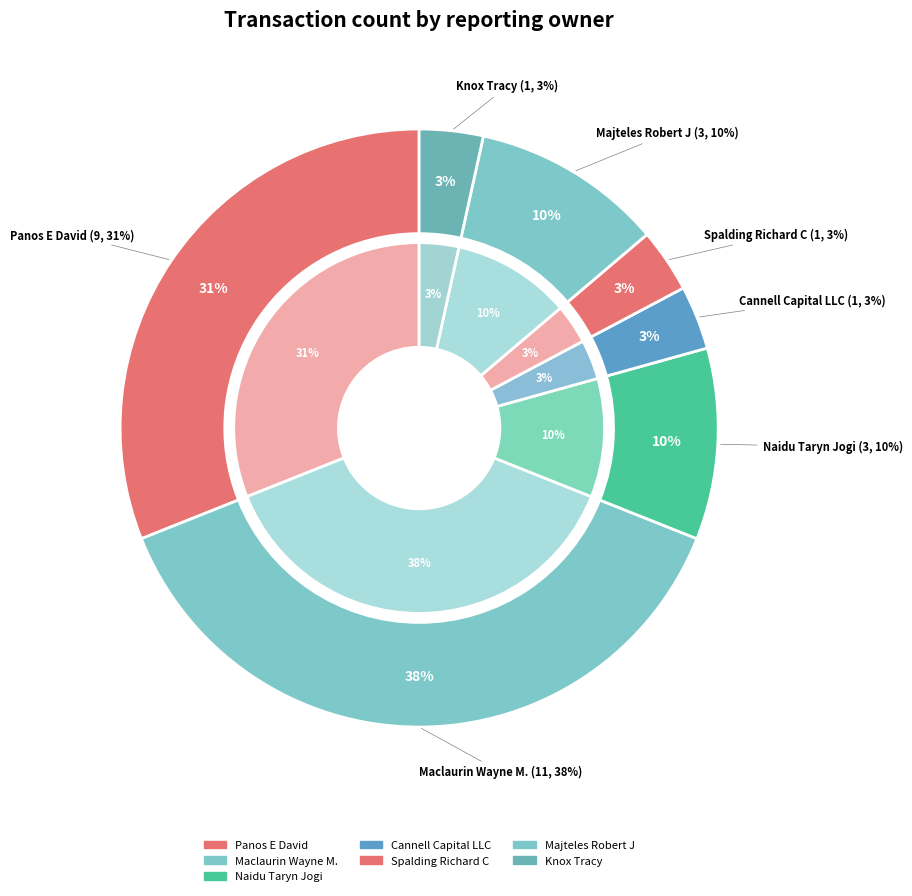

What is the largest slice in the pie chart?

Maclaurin Wayne M.